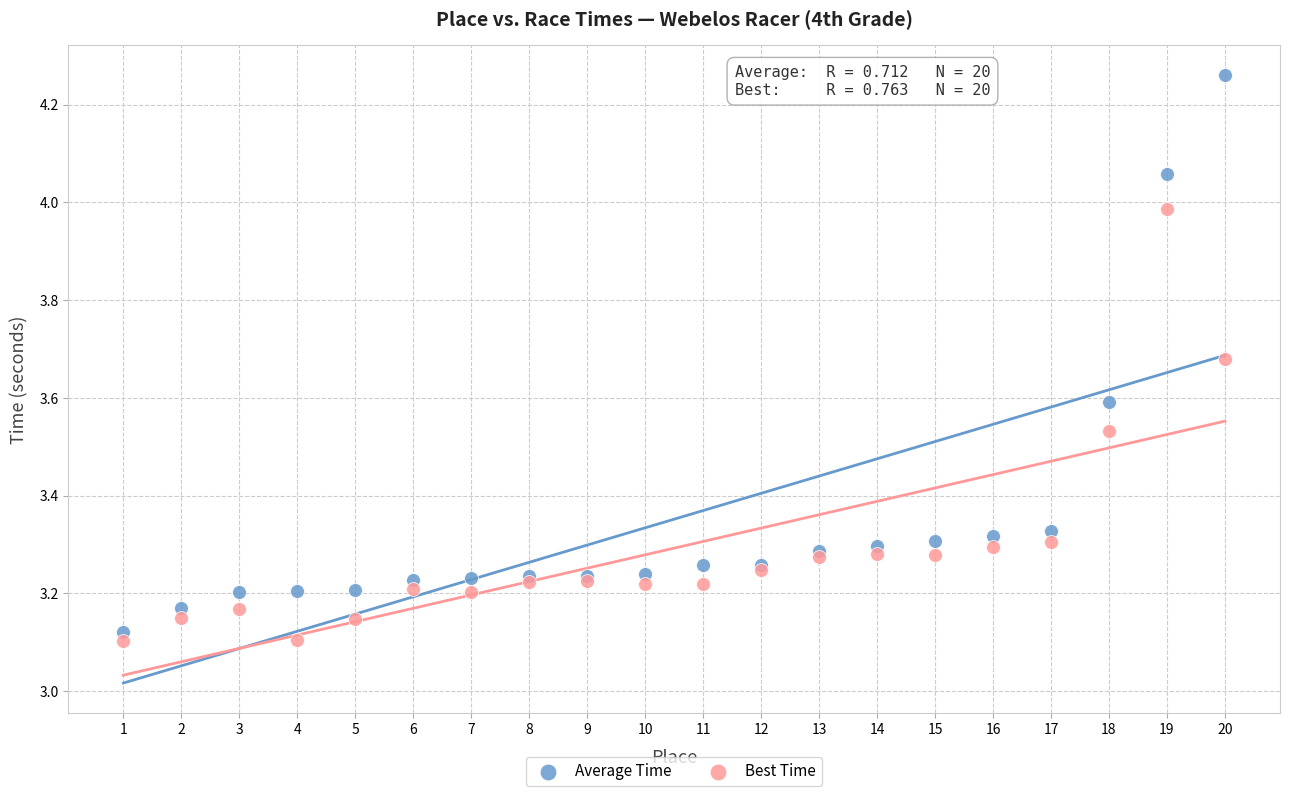

Which series contains the highest Y value?

Average Time